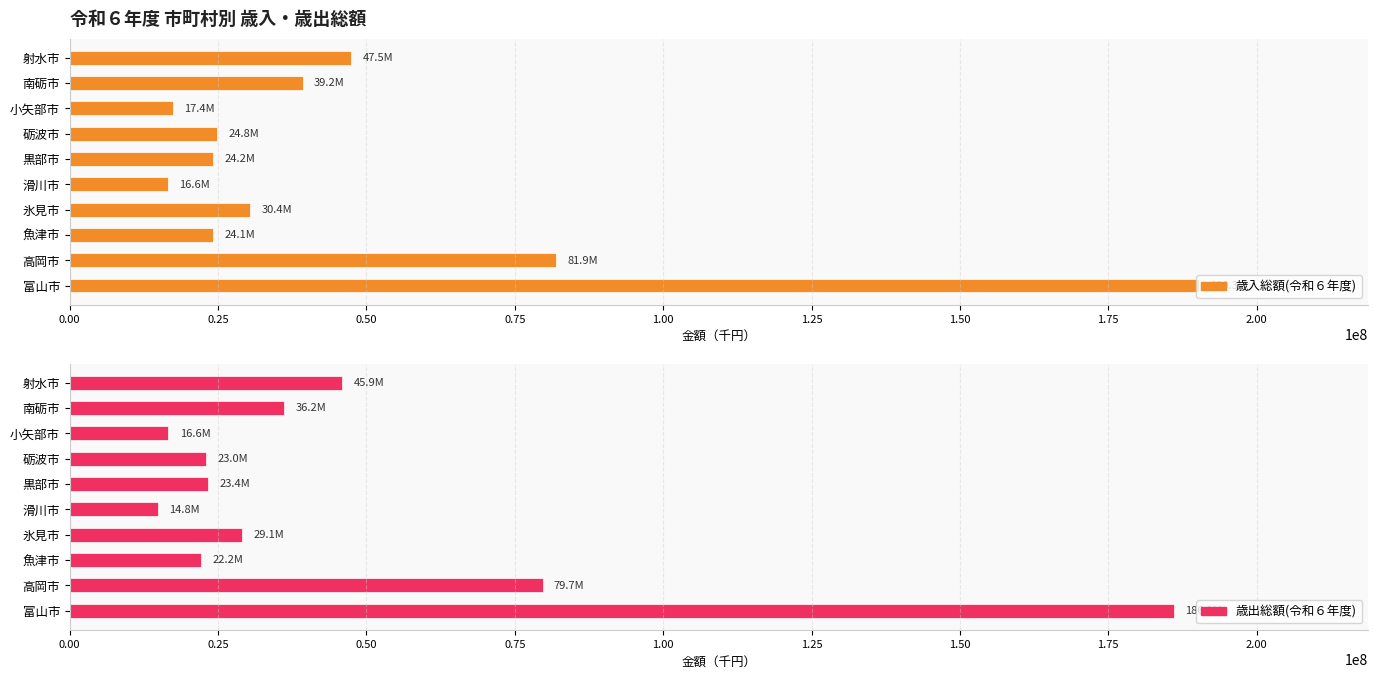

True or false: 歳入総額(令和６年度) has a value of 190285882 at 富山市.

True